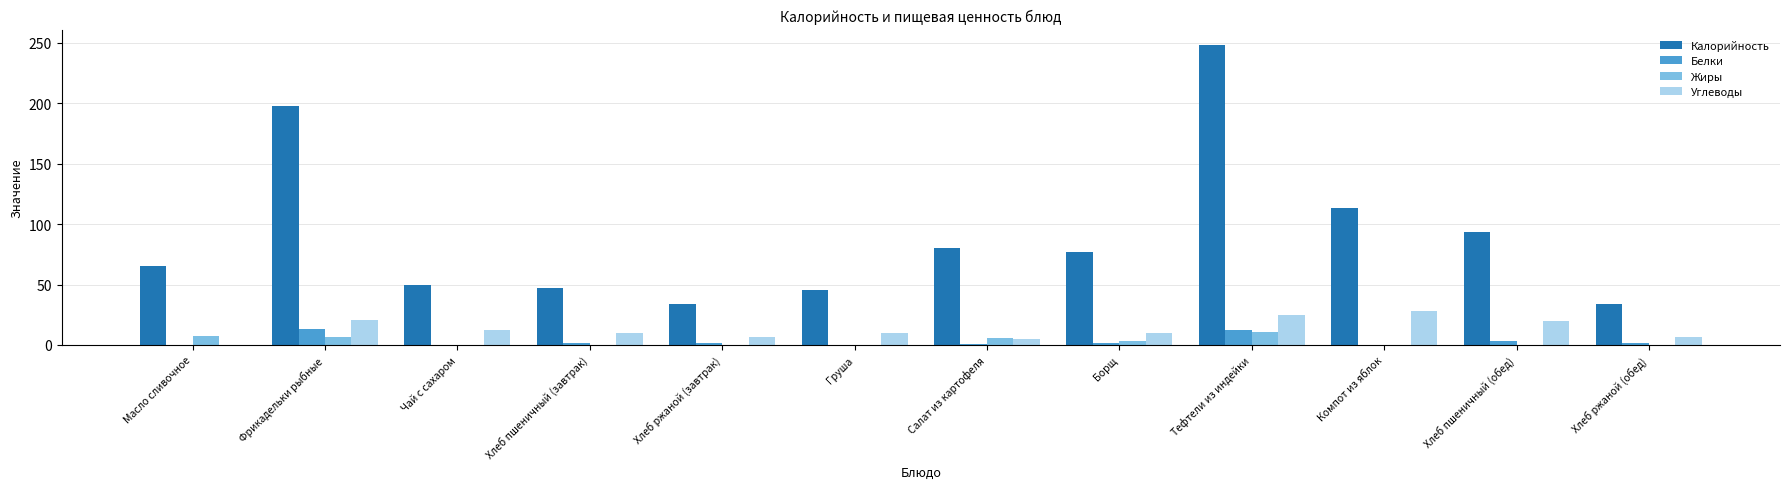

The value of Углеводы at Тефтели из индейки is 38.5. True or false?

False